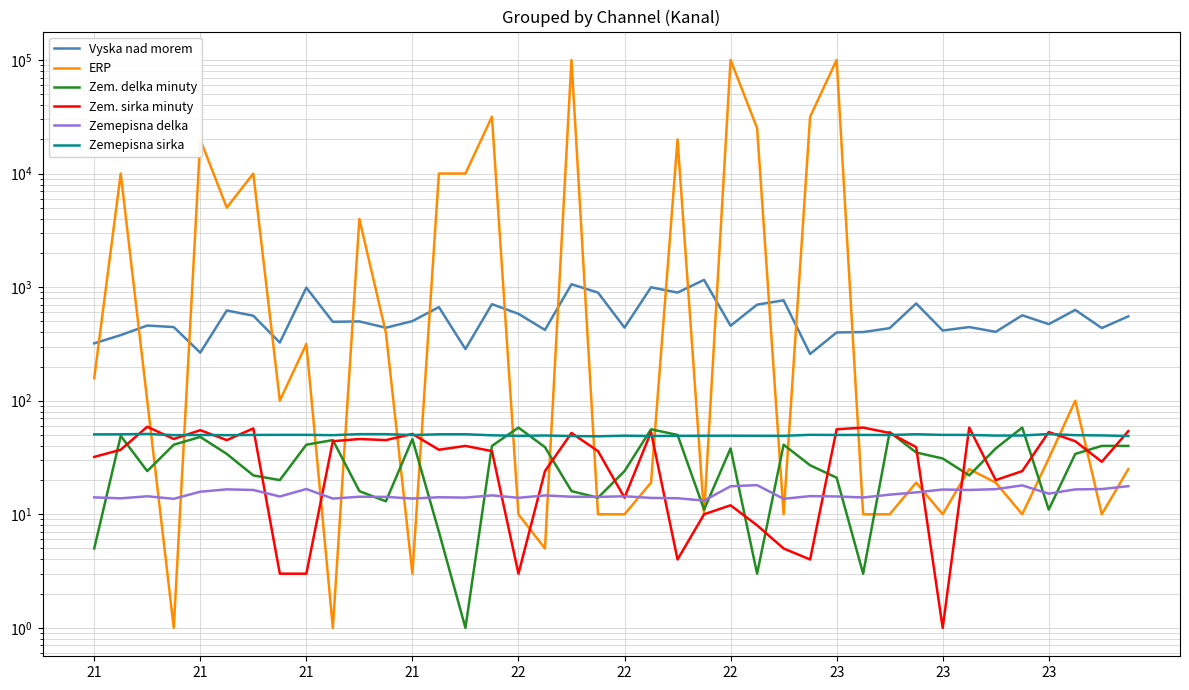

What are all the series names shown in the legend?

Vyska nad morem, ERP, Zem. delka minuty, Zem. sirka minuty, Zemepisna delka, Zemepisna sirka